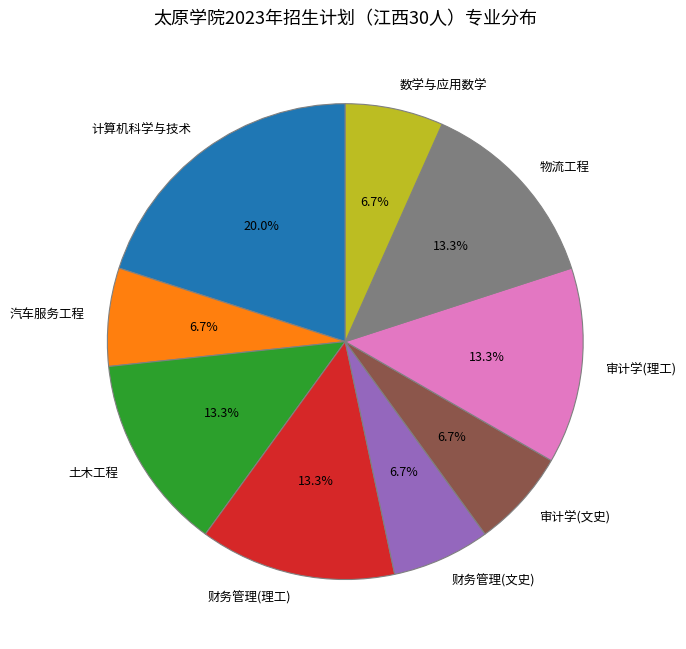

Which has a higher value, 土木工程 or 财务管理(文史)?

土木工程